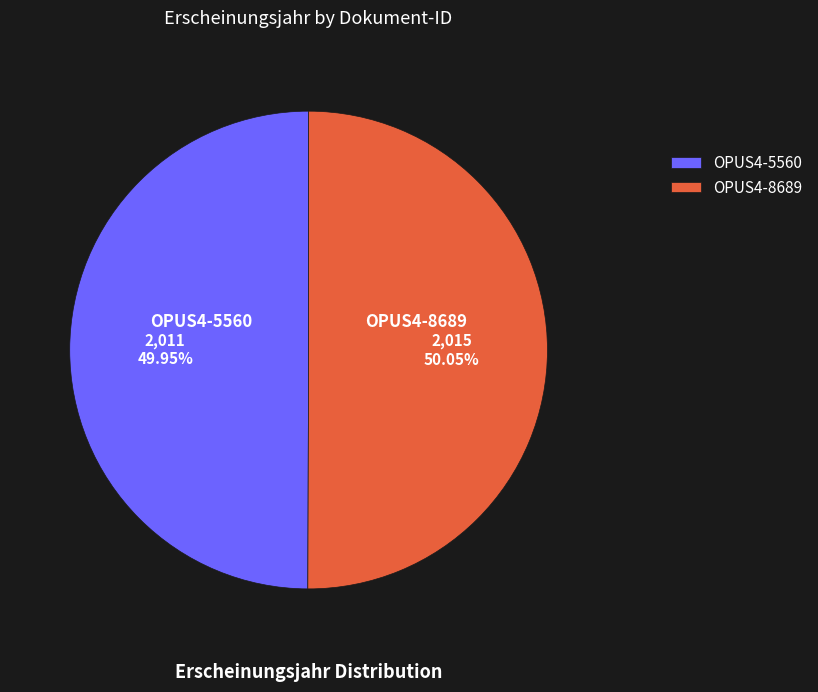

Is there any slice that represents more than half of the pie?

Yes